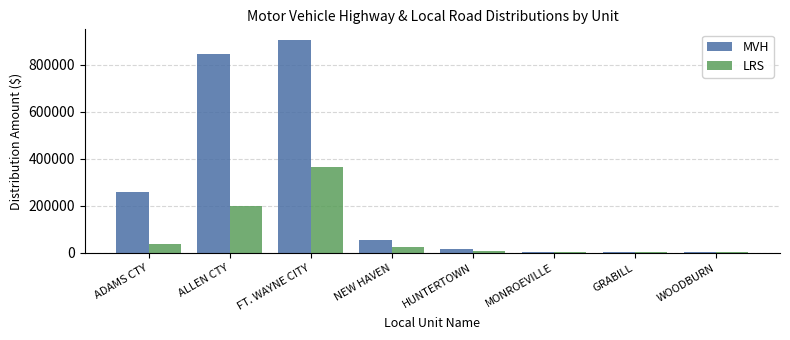

Which series has the largest total across all categories?

MVH